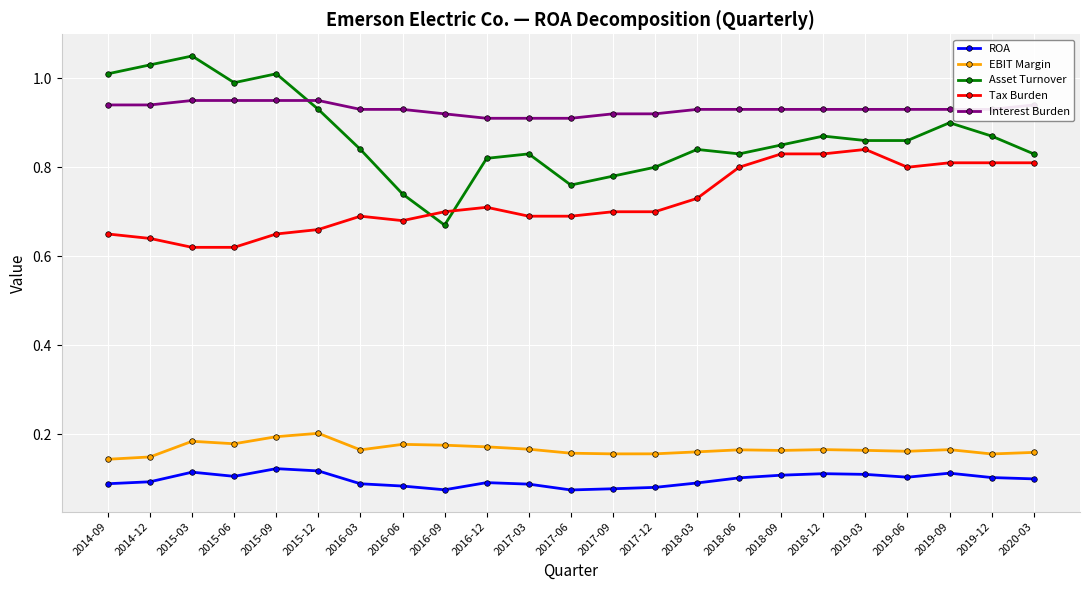

At how many categories does at least one series exceed 0?

23